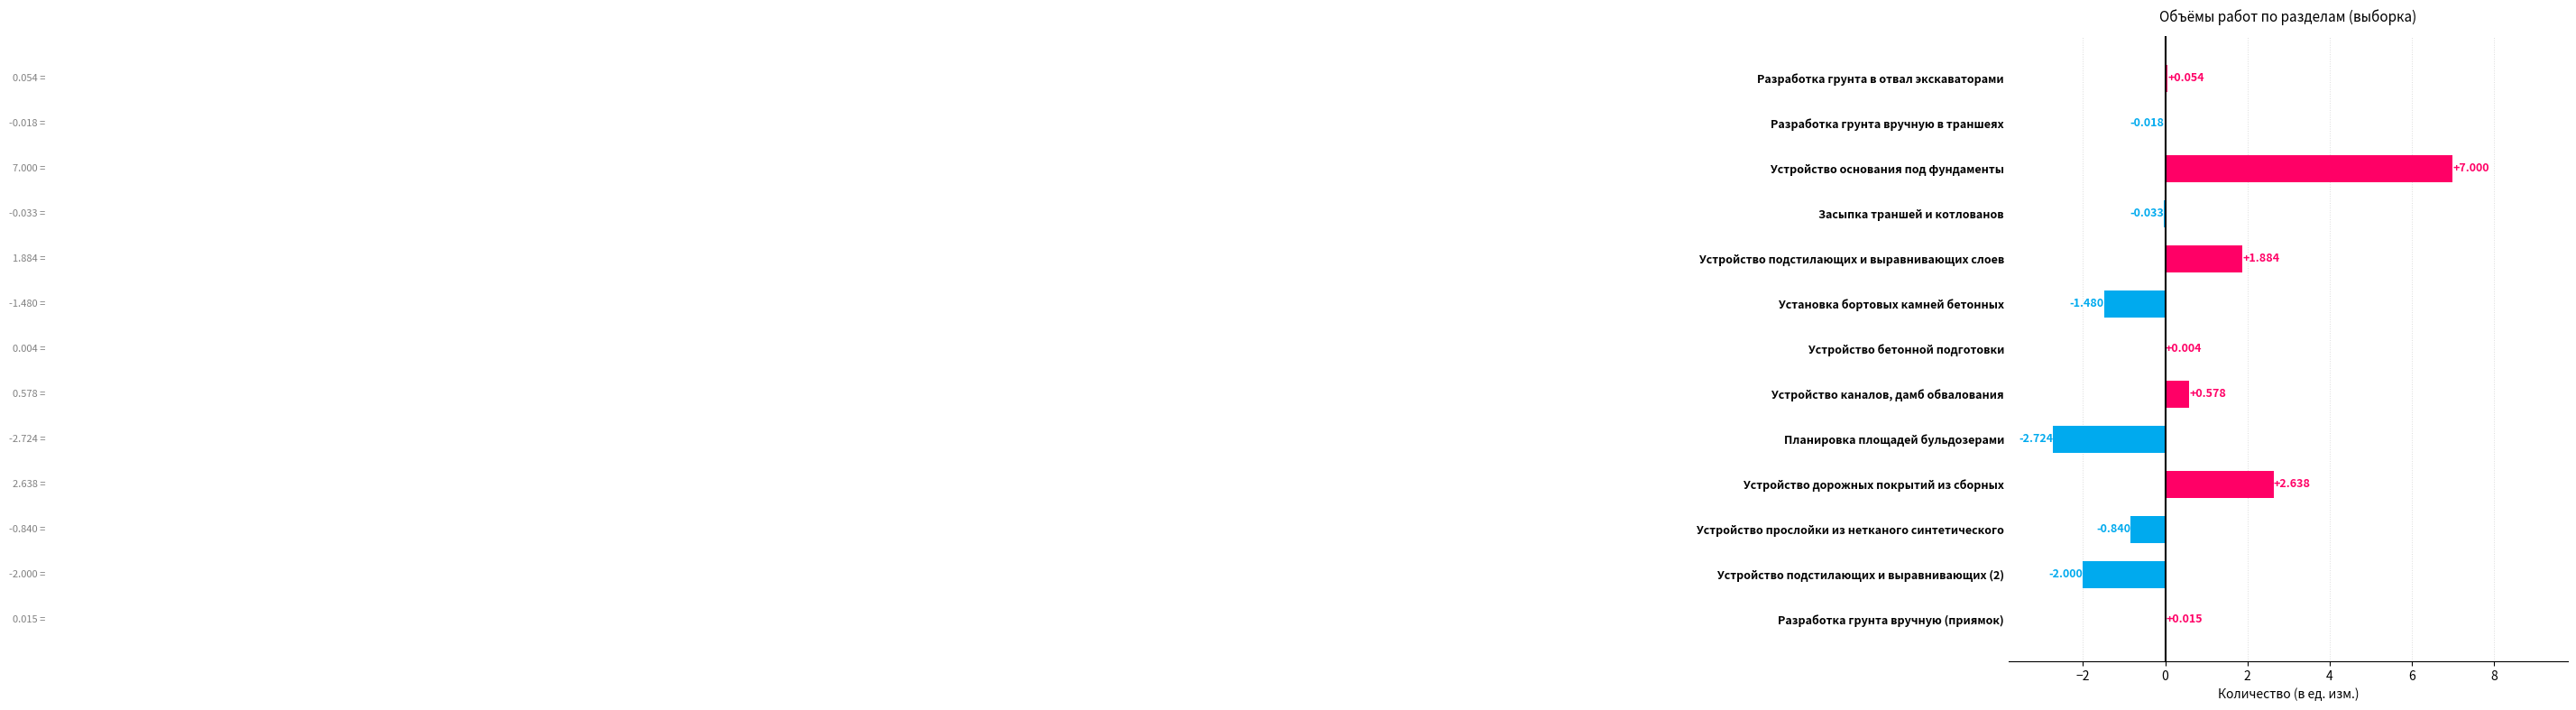

Which label corresponds to the largest value in the chart?

Устройство основания под фундаменты